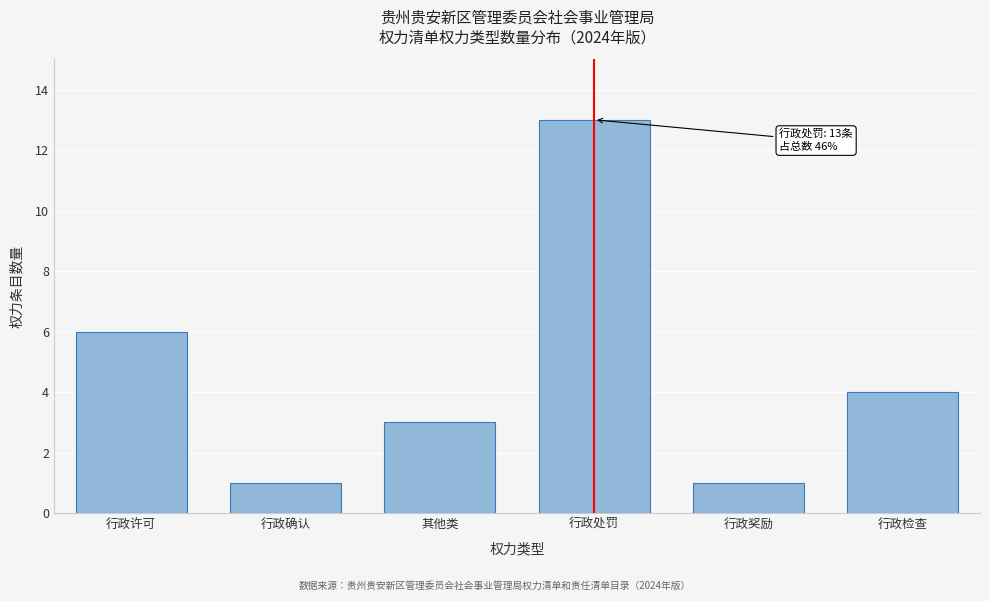

Reading left to right, transcribe all the data shown in this chart.

6	1	3	13	1	4